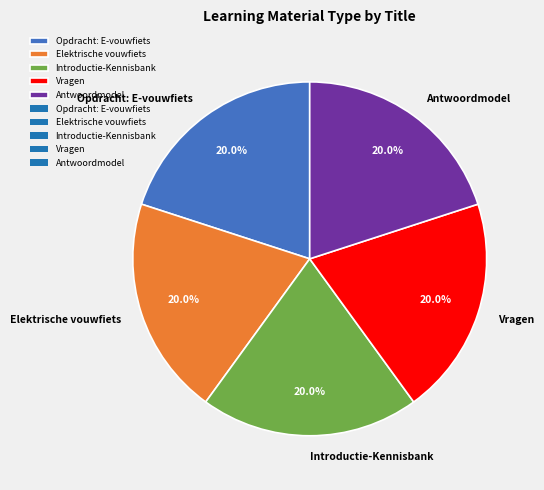

What is the ratio of the value at Elektrische vouwfiets to the value at Antwoordmodel?

1.0